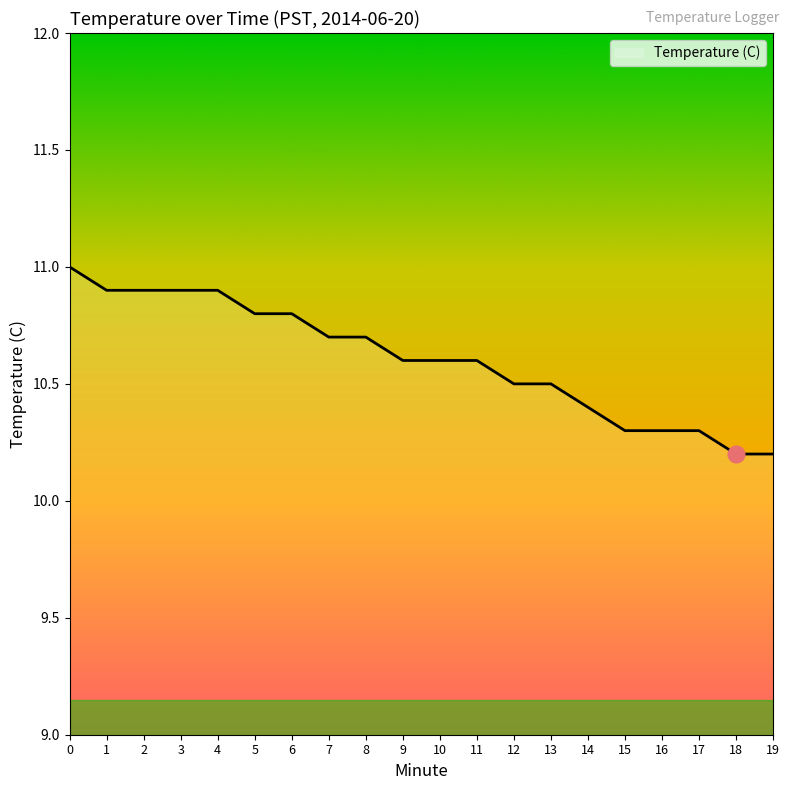

What is the difference between the second highest and second lowest values?

0.7